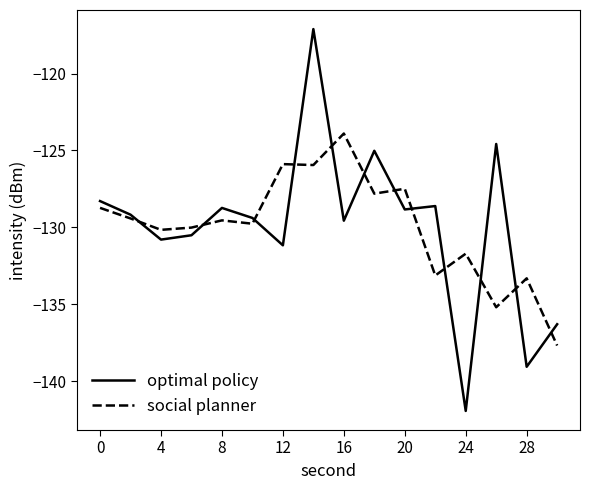

What is the maximum value for optimal policy?

-117.1